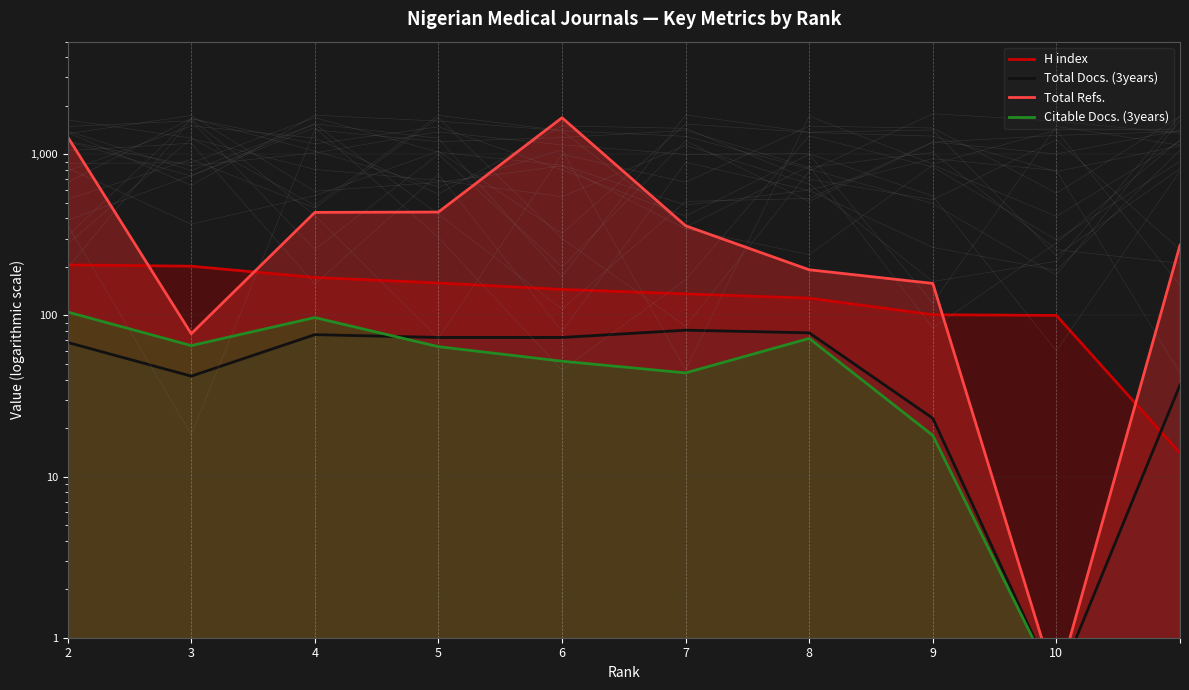

How many values in the Total Refs. series are below 360?

5